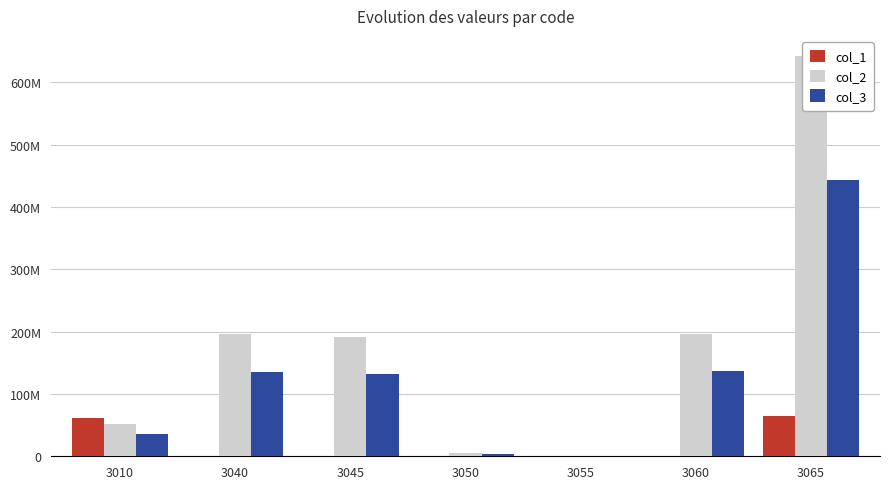

Which label corresponds to the smallest value in the chart?

3055